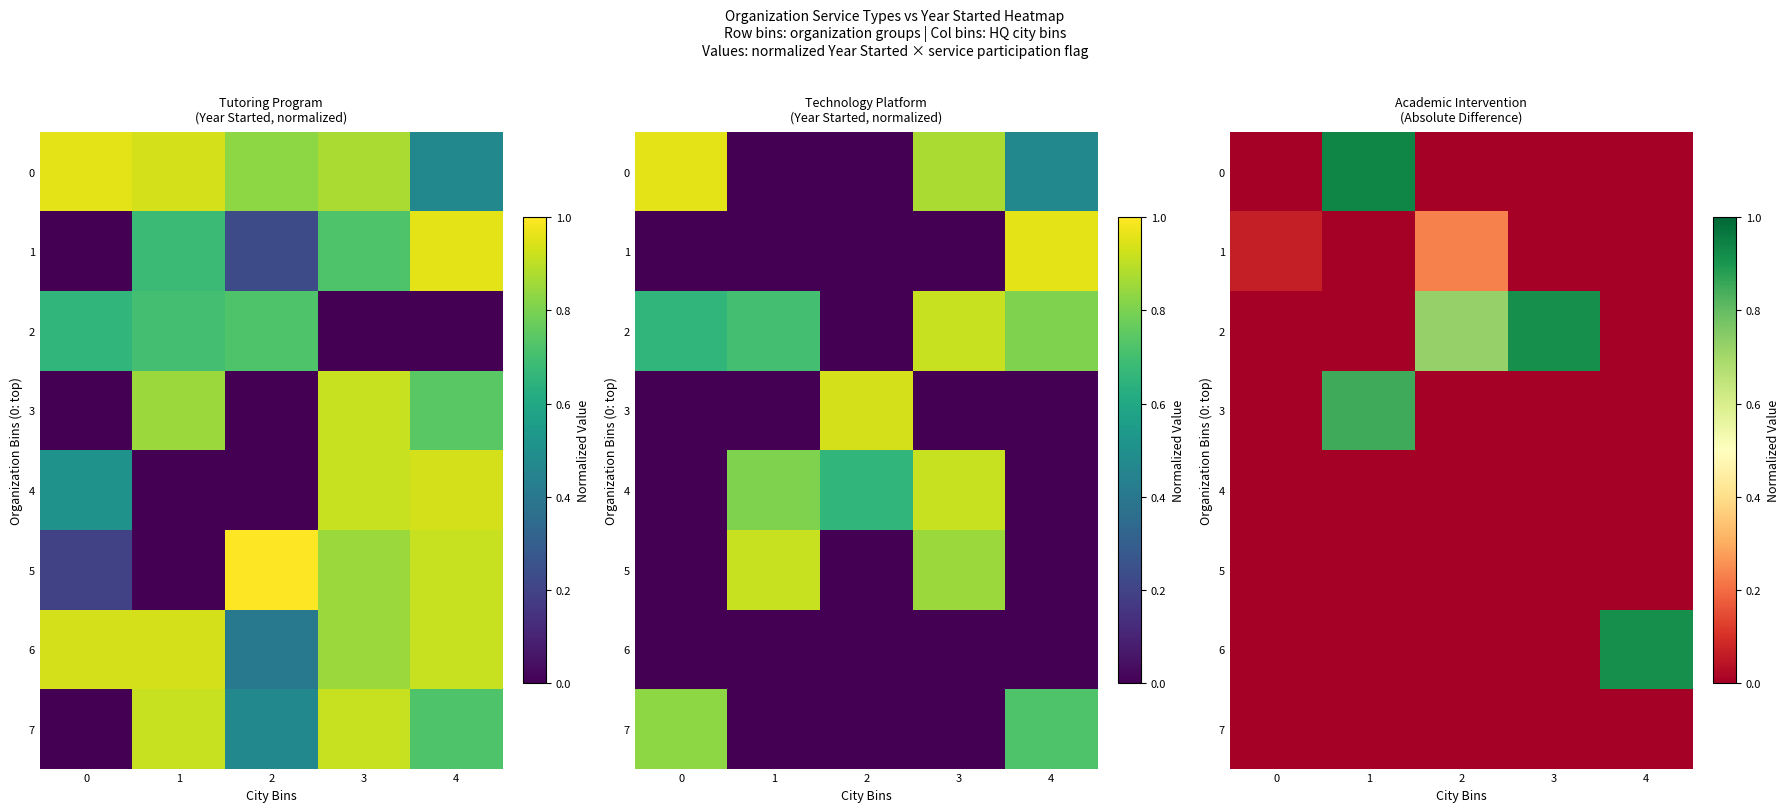

How many positive values does the 2 series have?

2